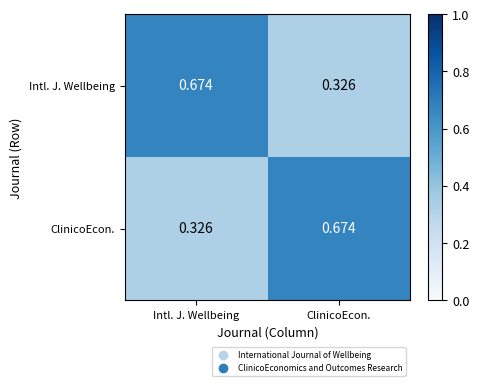

At which label is ClinicoEcon. closest to 0?

Intl. J. Wellbeing